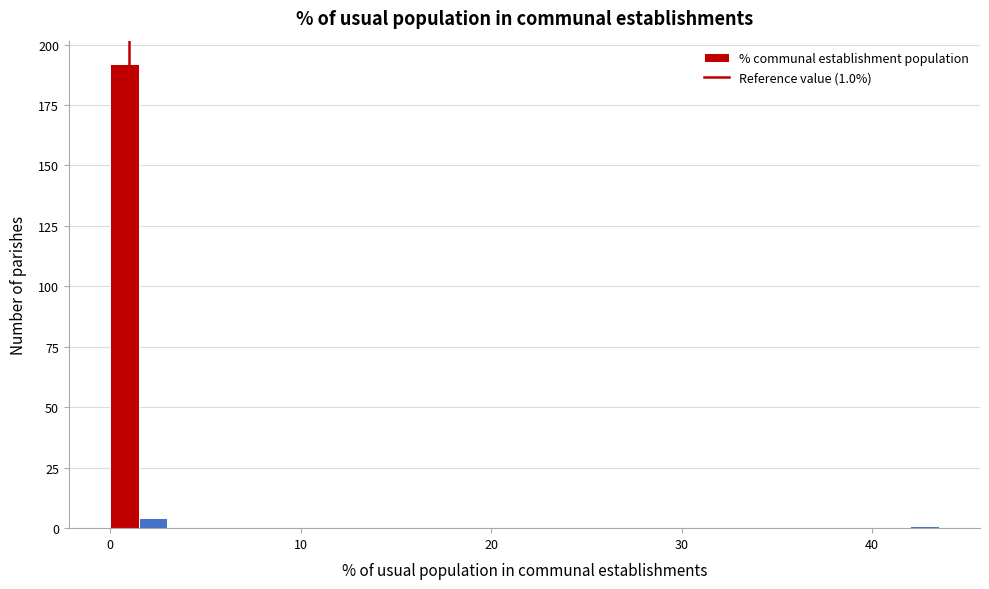

Around what value on the x-axis is the tallest bar? Give the approximate position of its centre, as read against the axis.

1